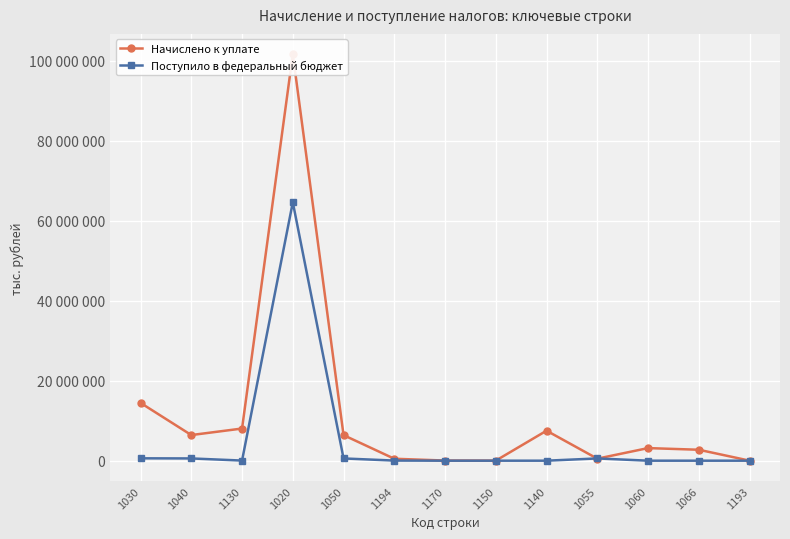

What is the greatest value displayed?

101593335